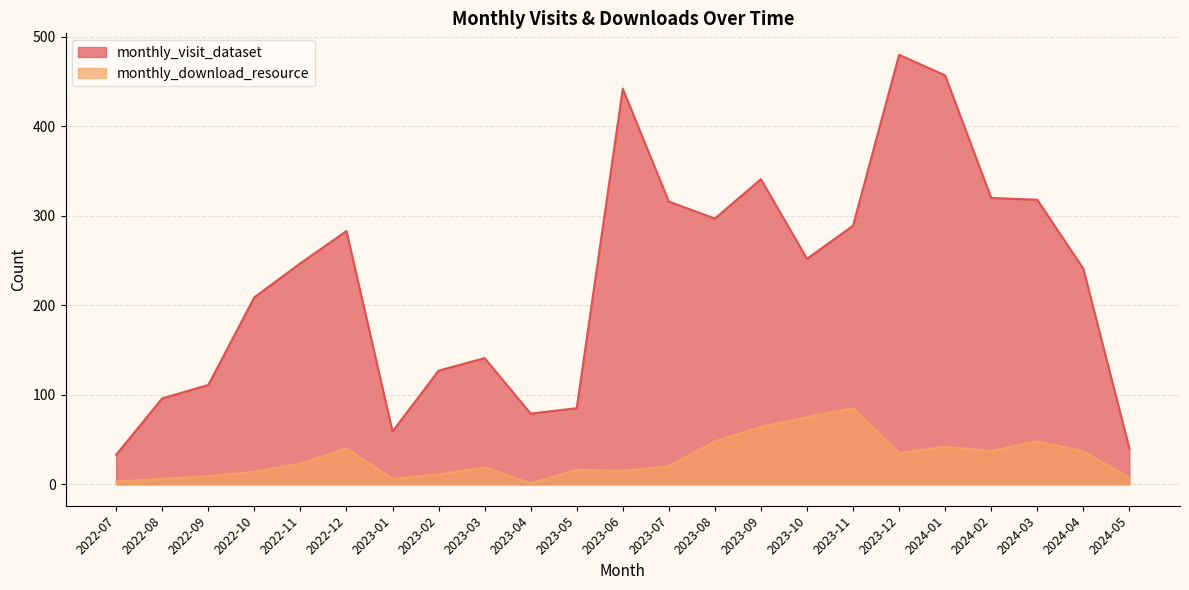

Between 2024-04 and 2024-05, which series saw the biggest shift?

monthly_visit_dataset